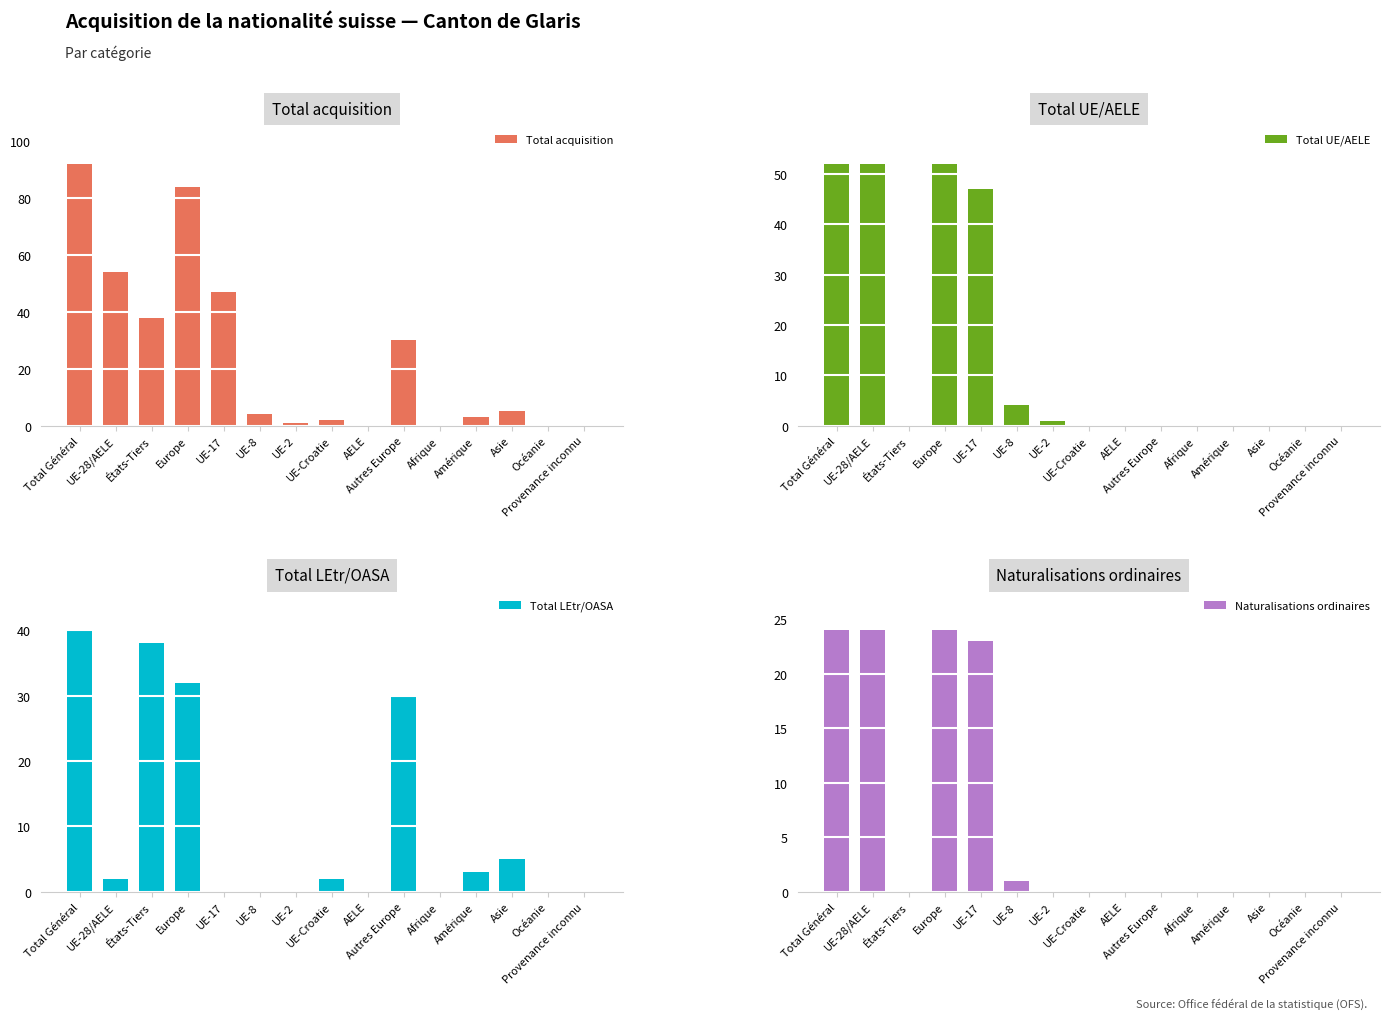

What is the maximum value for Naturalisations ordinaires?

24